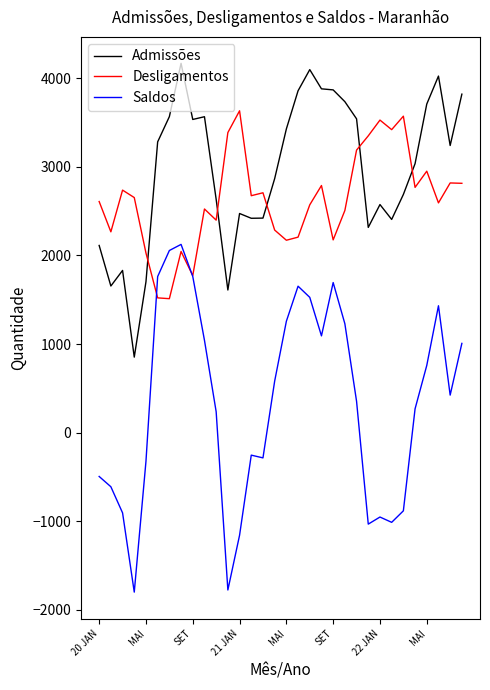

True or false: Admissões and Desligamentos cross at least once.

True